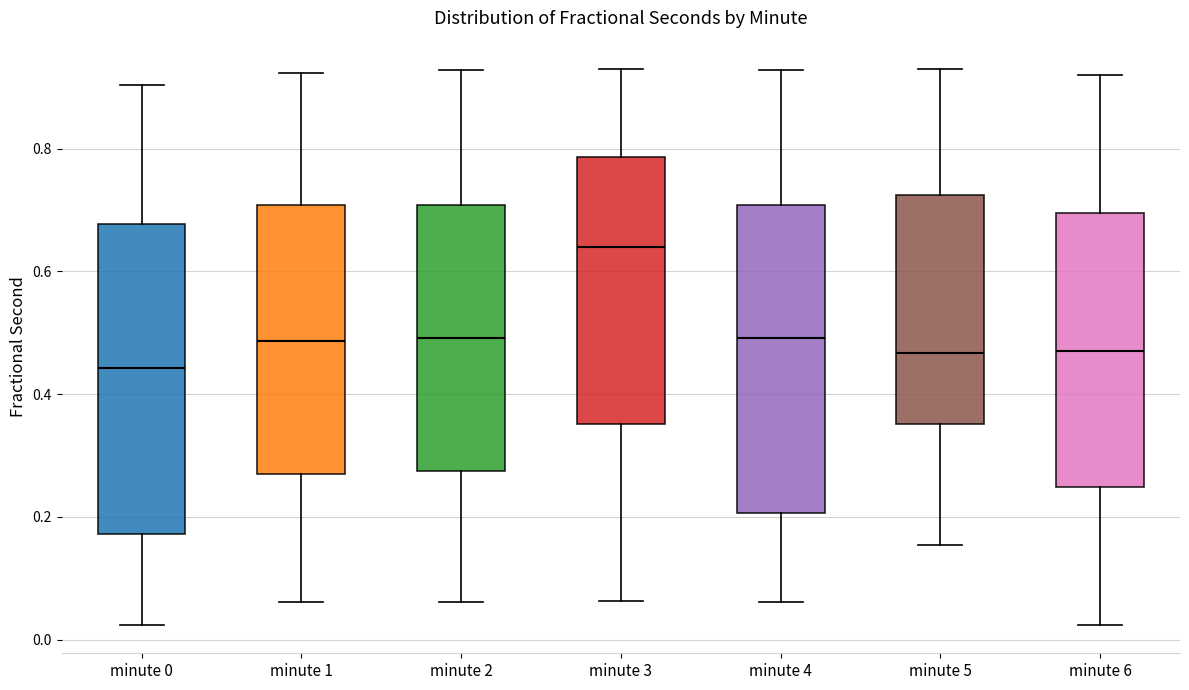

Where is the lower edge of the box for minute 5 on the y-axis? The values are not printed on the chart, so give them approximately, as read against the axis.

0.36